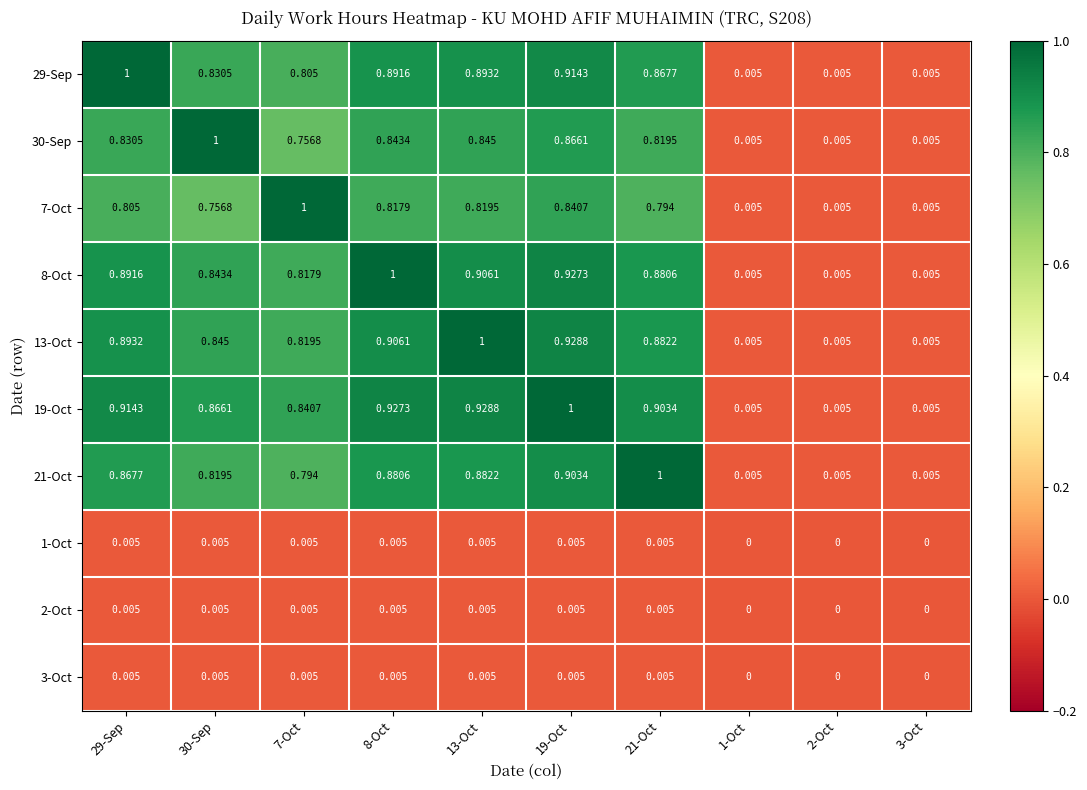

Is the value of 8-Oct at 1-Oct greater than the value of 30-Sep at 8-Oct?

No